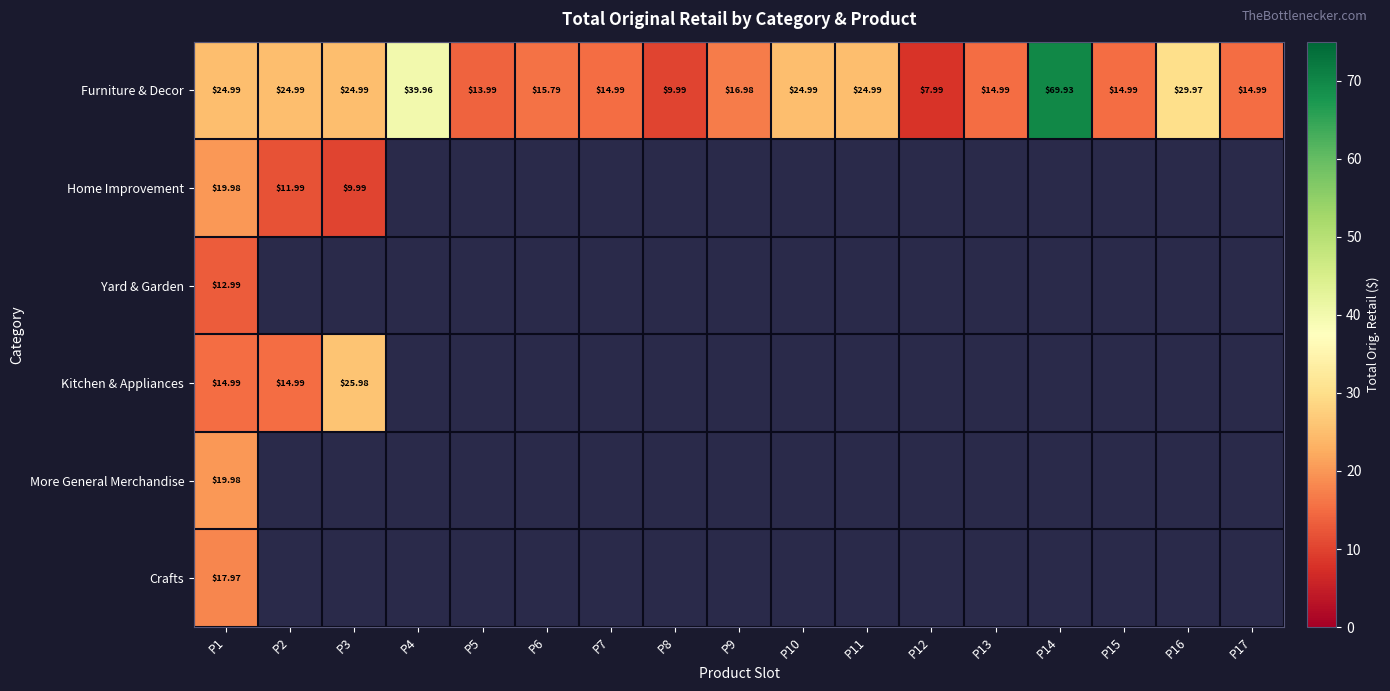

Which series has the largest range (max minus min)?

Furniture & Decor